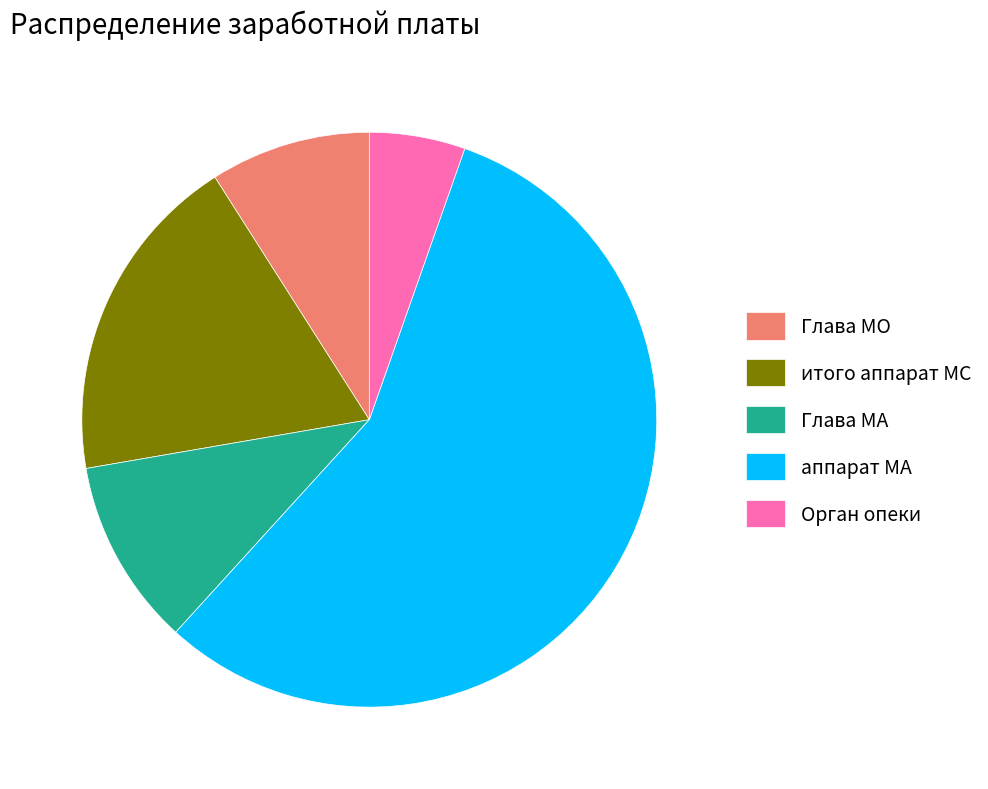

Which category has the biggest portion of the pie?

аппарат МА